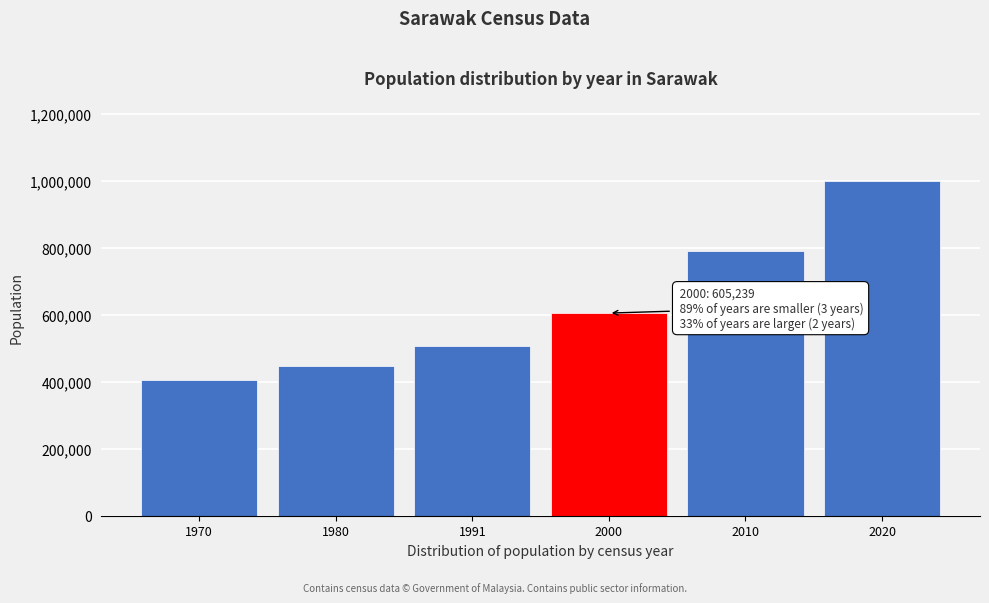

Reading left to right, what are all the values shown in this chart?

1970=404125	1980=446769	1991=506321	2000=605239	2010=790136	2020=998428